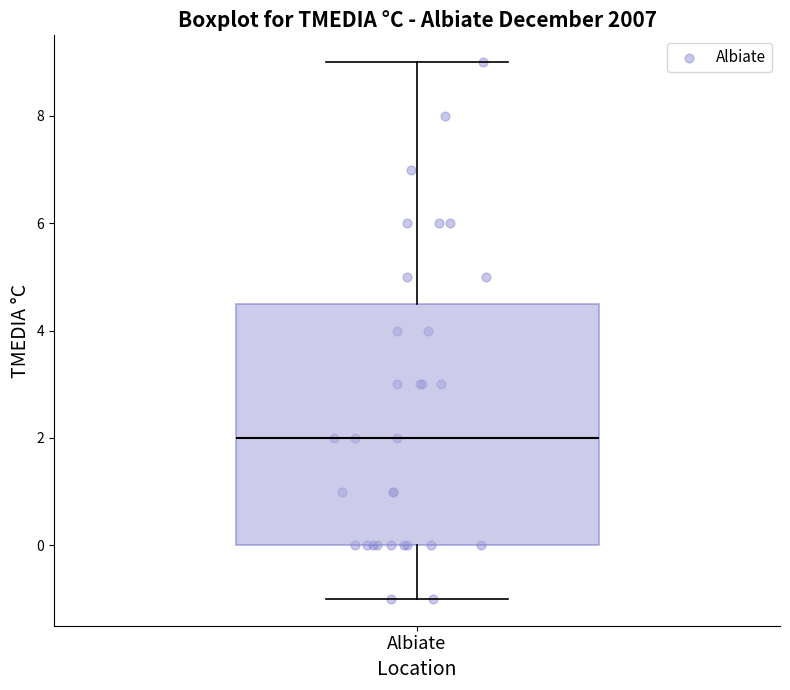

Transcribe this box plot: give where the median line is, the range the box spans, and where the two whiskers end, as read against the y-axis. The values are not printed on the chart, so give them approximately, as read against the axis.

median 2.0, box 0.0 to 4.6, whiskers -1.0 to 9.0